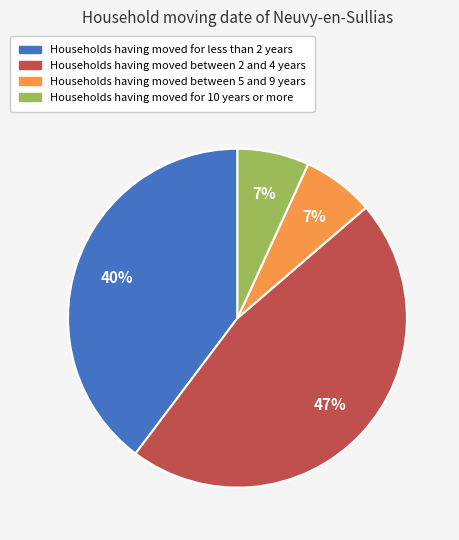

To the nearest percent, what is the average slice percentage?

25%